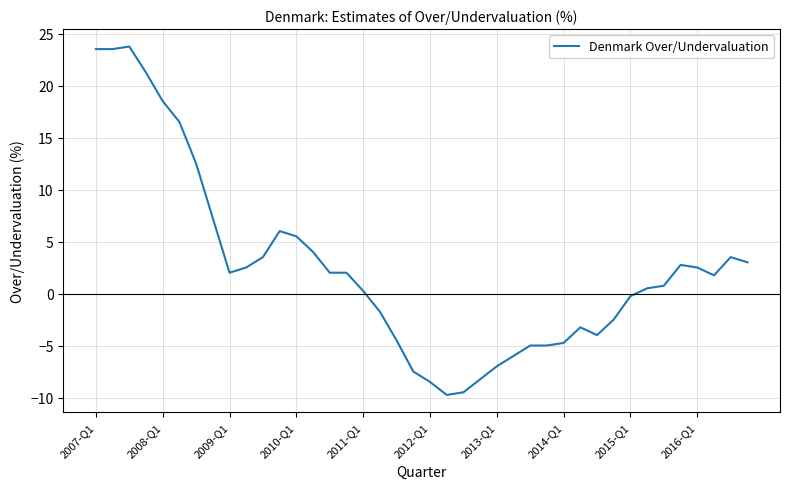

What is the maximum value shown in the chart?

23.8